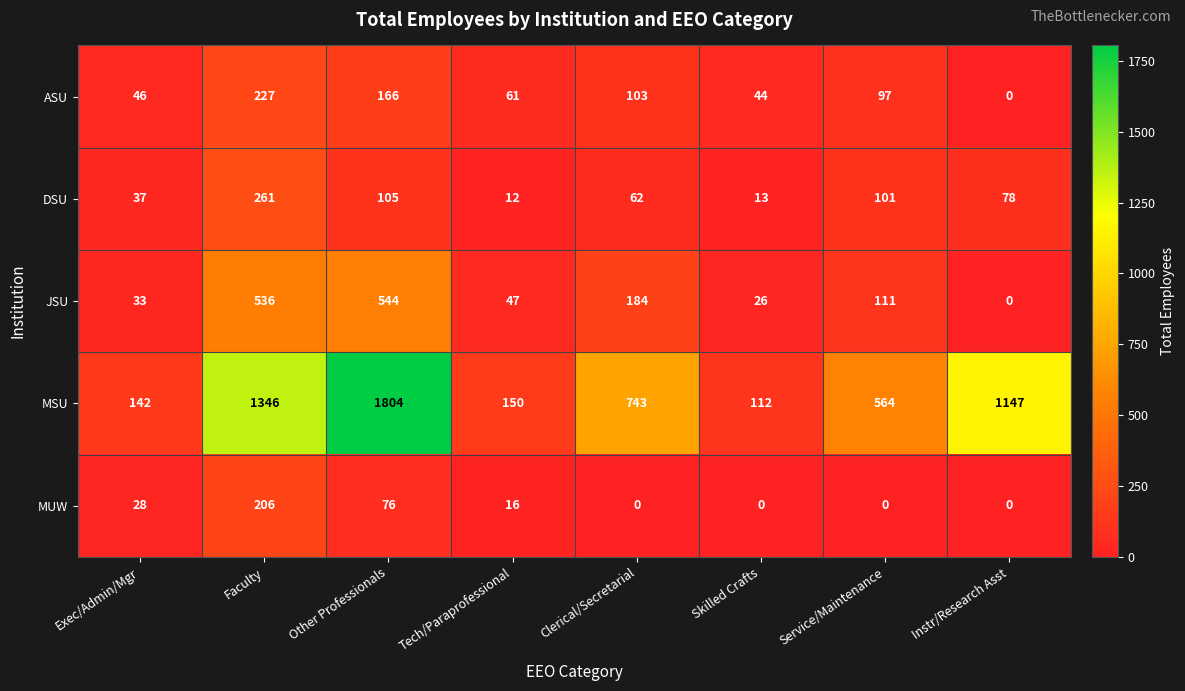

Rank the categories by ASU value from highest to lowest.

Faculty, Other Professionals, Clerical/Secretarial, Service/Maintenance, Tech/Paraprofessional, Exec/Admin/Mgr, Skilled Crafts, Instr/Research Asst